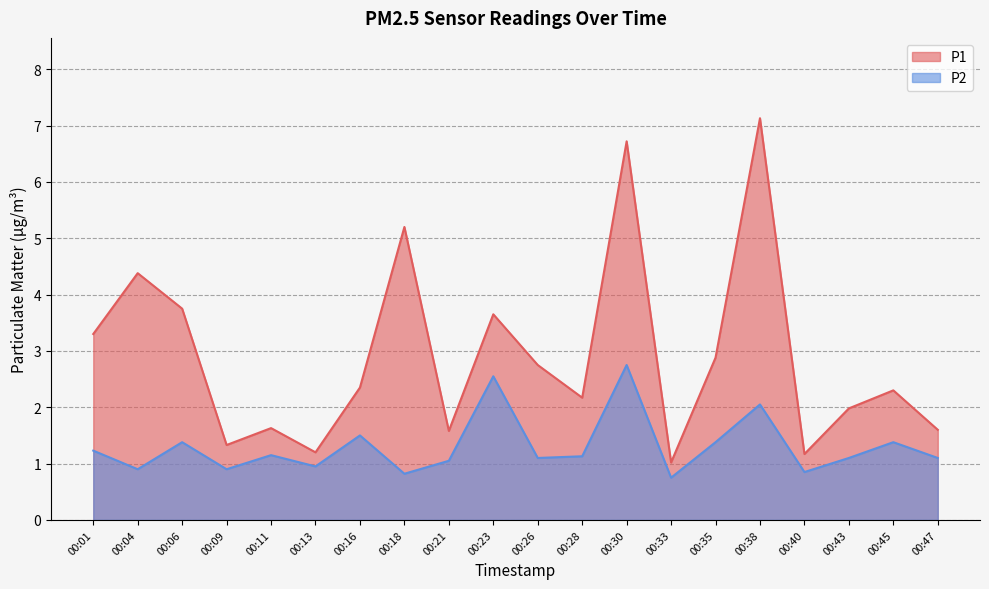

What is the total value across all series at 00:30?

9.5